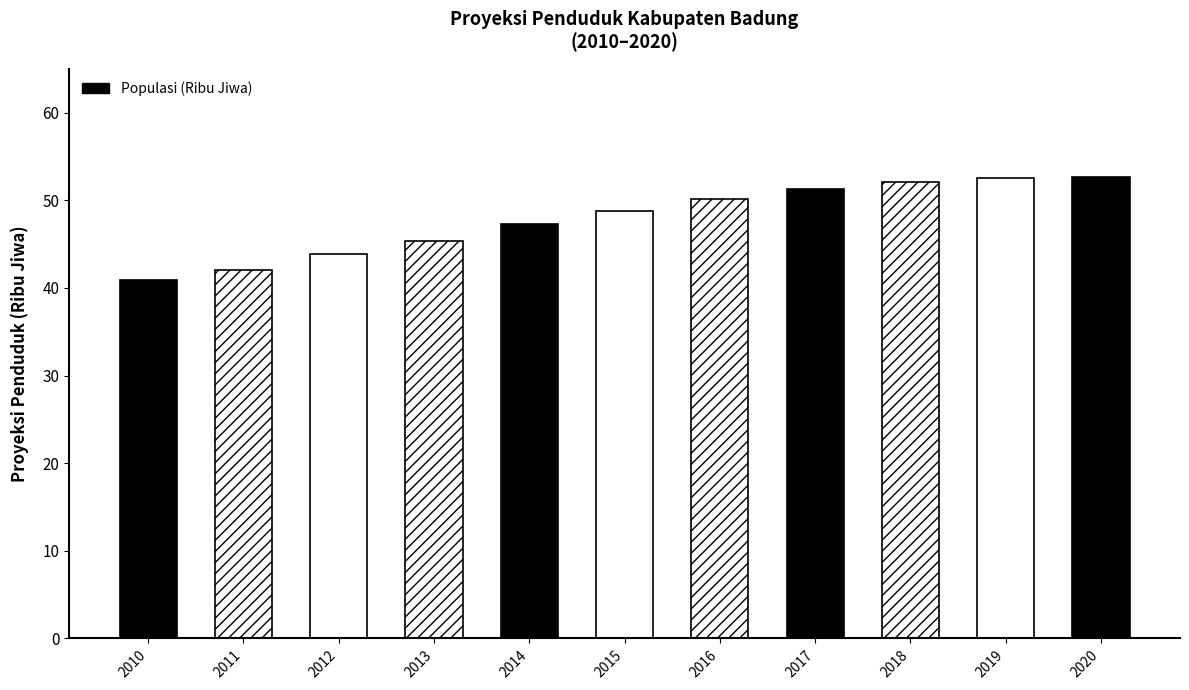

True or false: the data shows 85.0 at 2016.

False